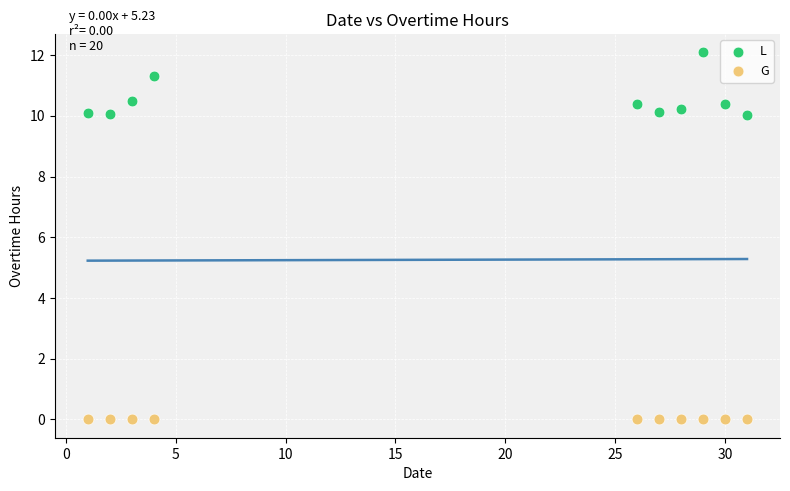

Which series contains the lowest Y value?

G